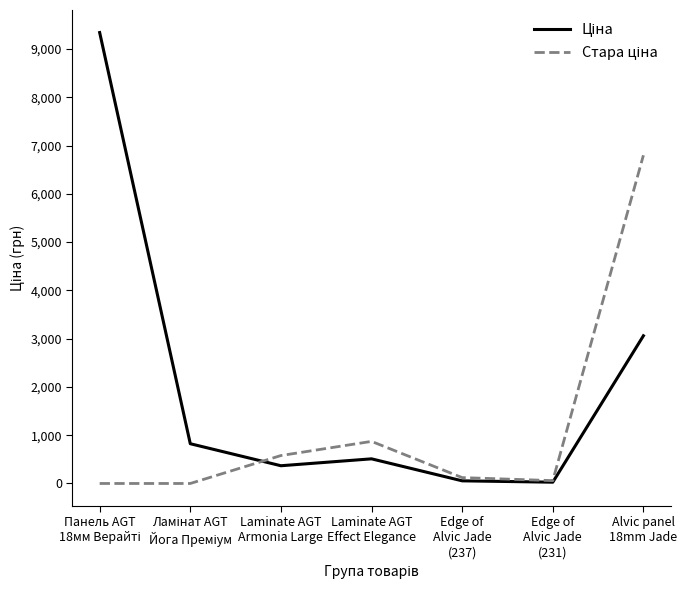

What is the greatest value displayed?

9342.0